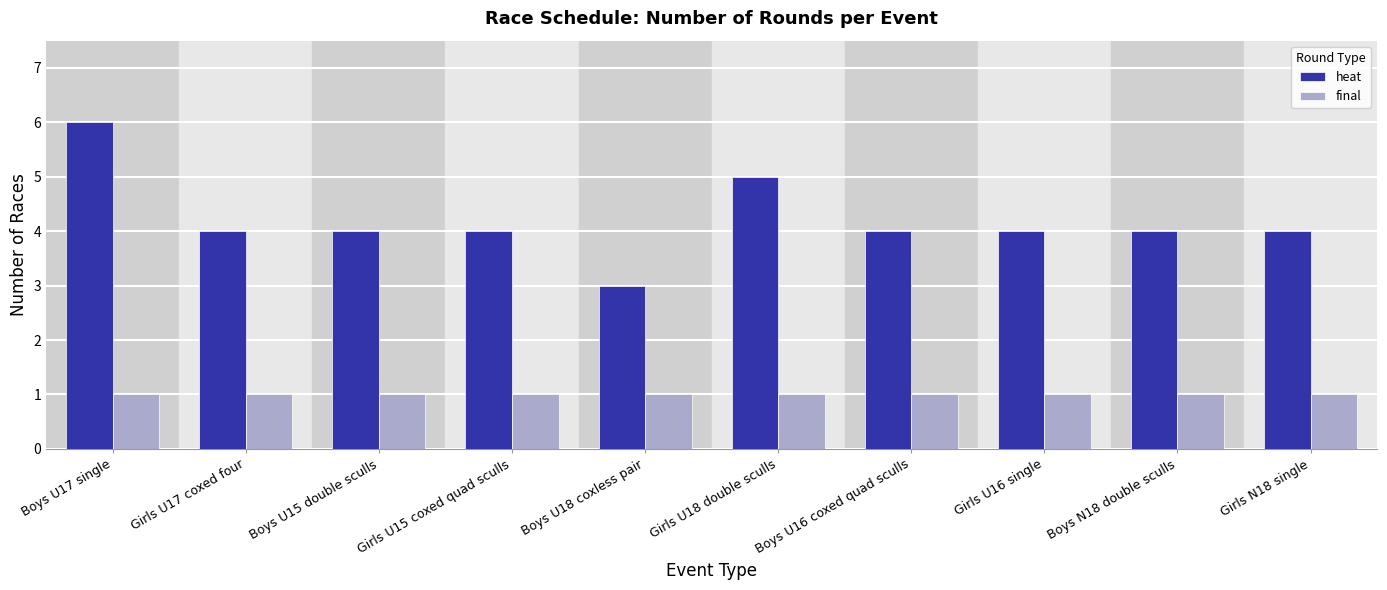

Reading left to right, list all the values displayed in this chart.

heat: Boys U17 single=6	Girls U17 coxed four=4	Boys U15 double sculls=4	Girls U15 coxed quad sculls=4	Boys U18 coxless pair=3	Girls U18 double sculls=5	Boys U16 coxed quad sculls=4	Girls U16 single=4	Boys N18 double sculls=4	Girls N18 single=4
final: Boys U17 single=1	Girls U17 coxed four=1	Boys U15 double sculls=1	Girls U15 coxed quad sculls=1	Boys U18 coxless pair=1	Girls U18 double sculls=1	Boys U16 coxed quad sculls=1	Girls U16 single=1	Boys N18 double sculls=1	Girls N18 single=1